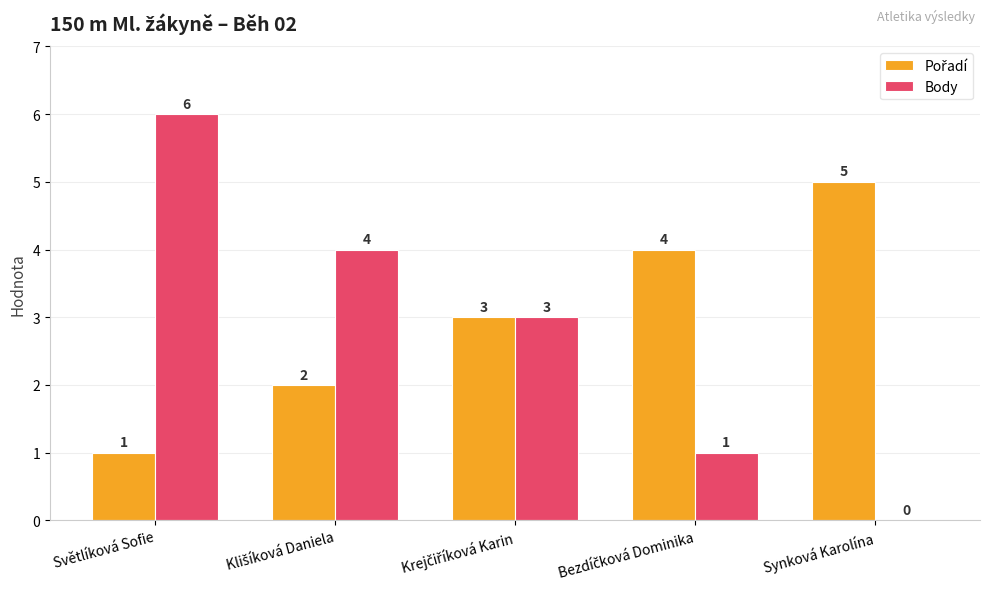

What is the sum of all Body values?

14